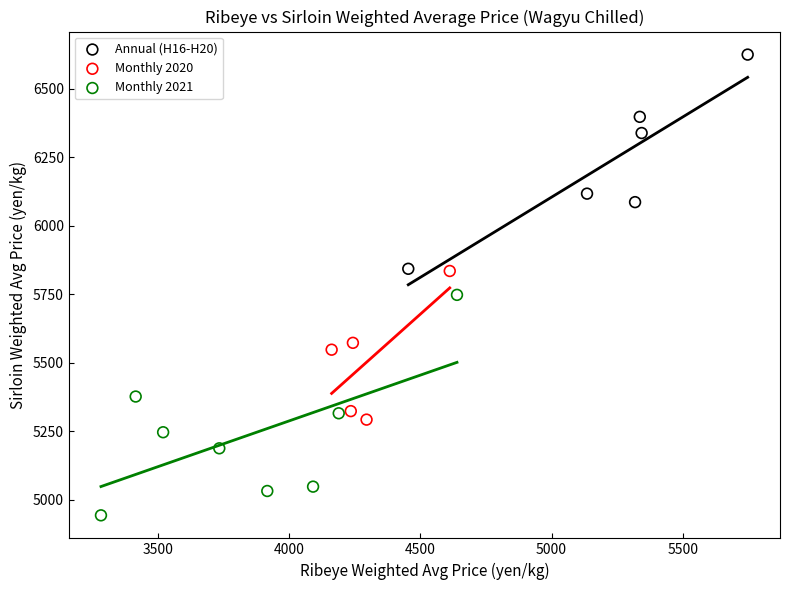

Which series contains the lowest Y value?

Monthly 2021